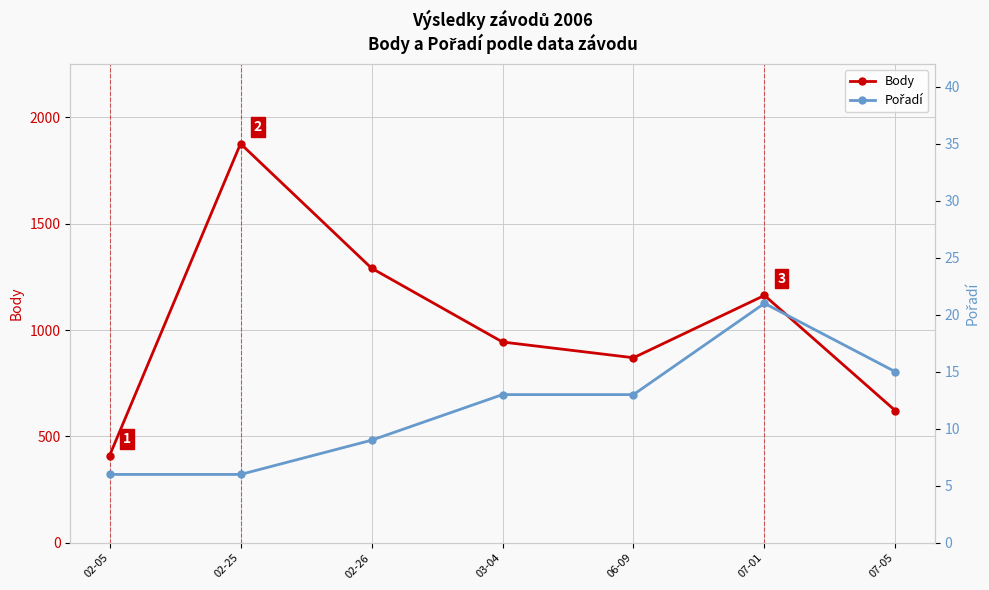

What is the label of the 4th point from the left?

03-04